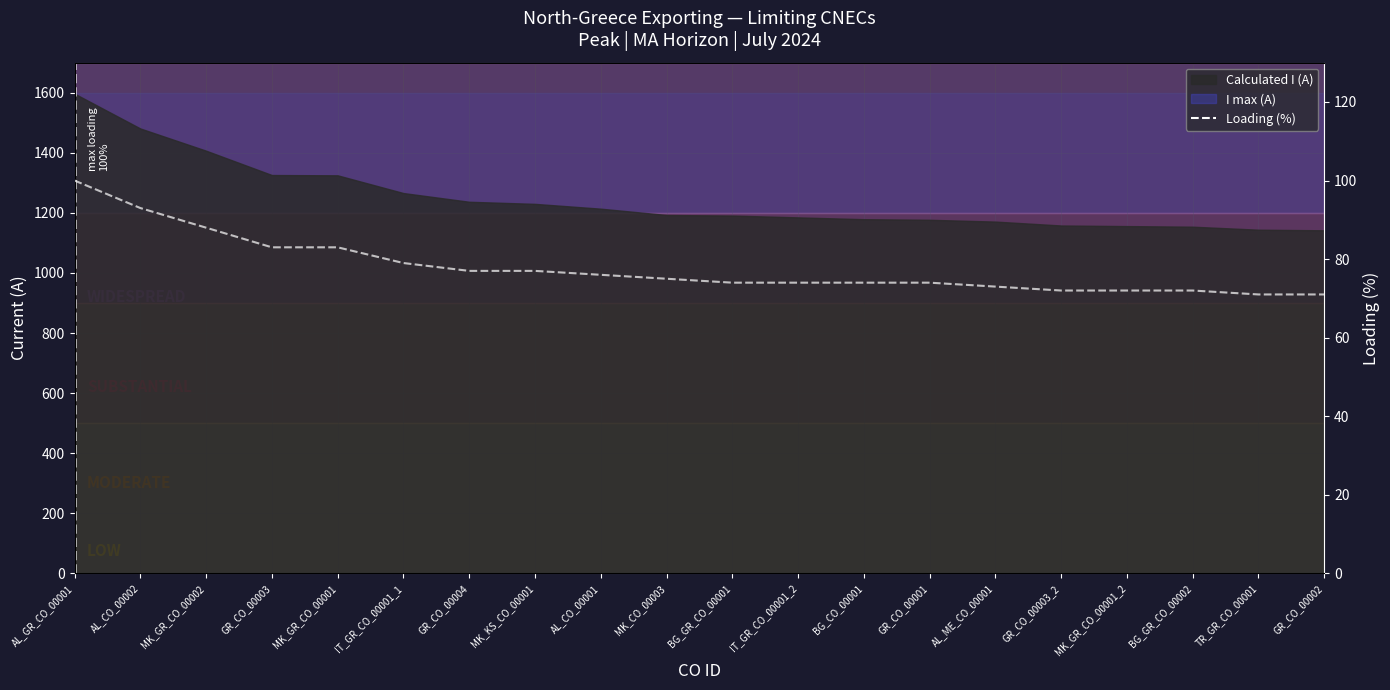

Where does the data first go above 75?

AL_GR_CO_00001